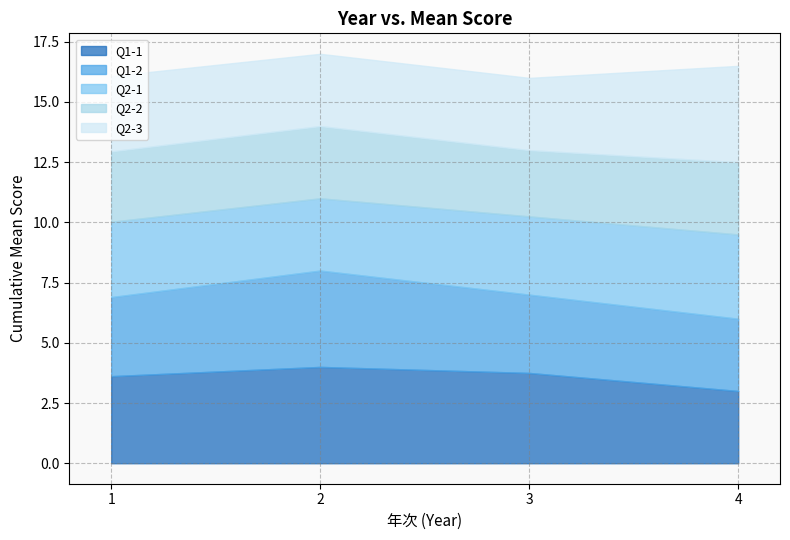

Count the Q1-1 values in the range 3 to 4.

4